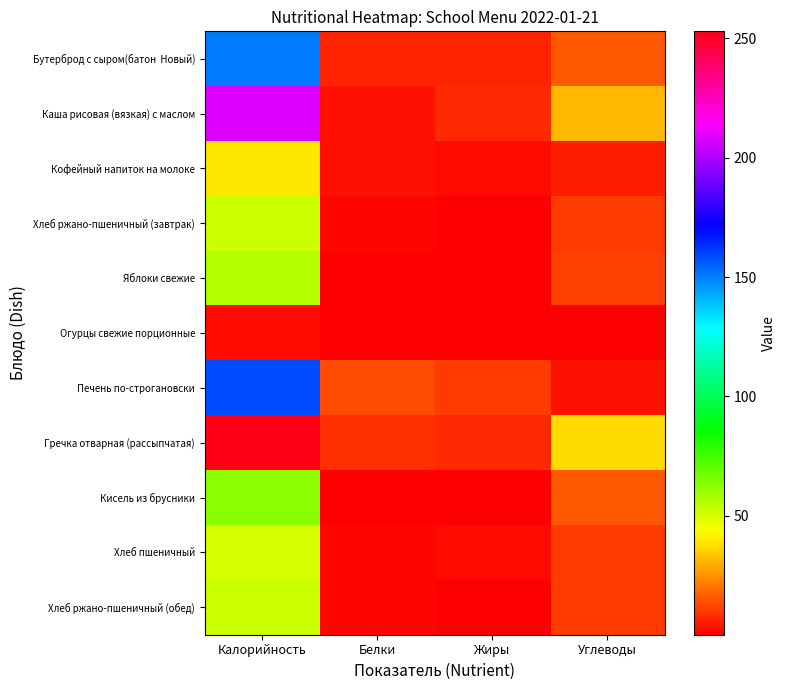

What is the difference between the highest and lowest values at Жиры?

10.3